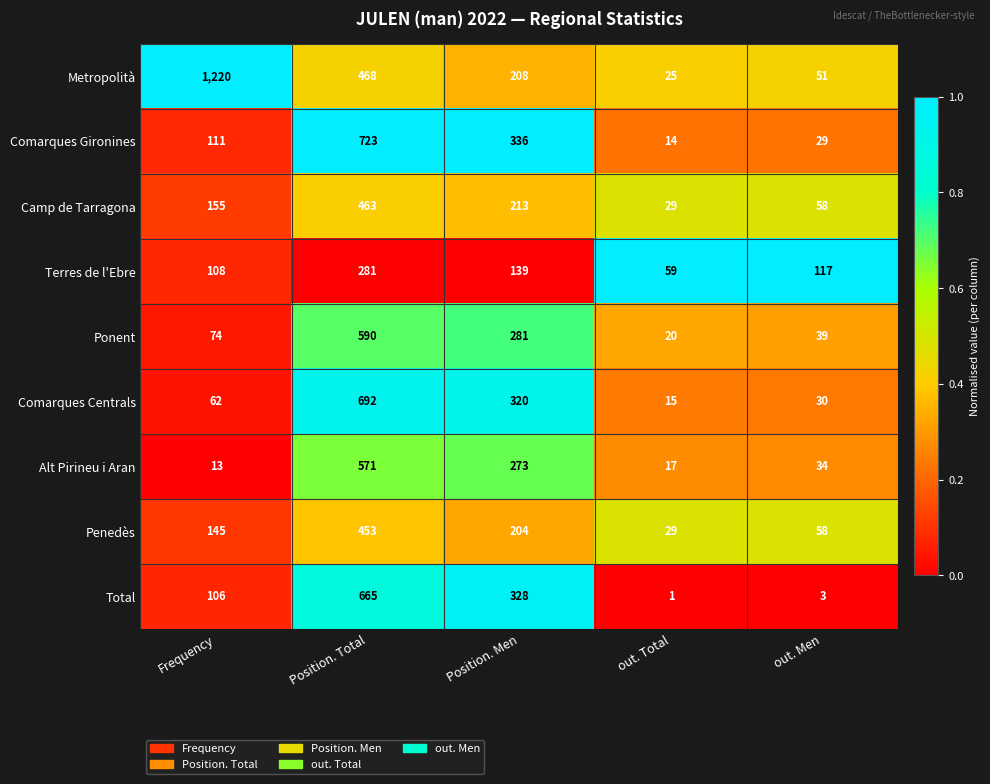

What is the difference between the Ponent values at out. Men and Position. Men?

242